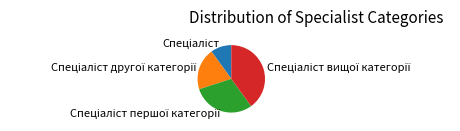

How many slices are in this pie chart?

4